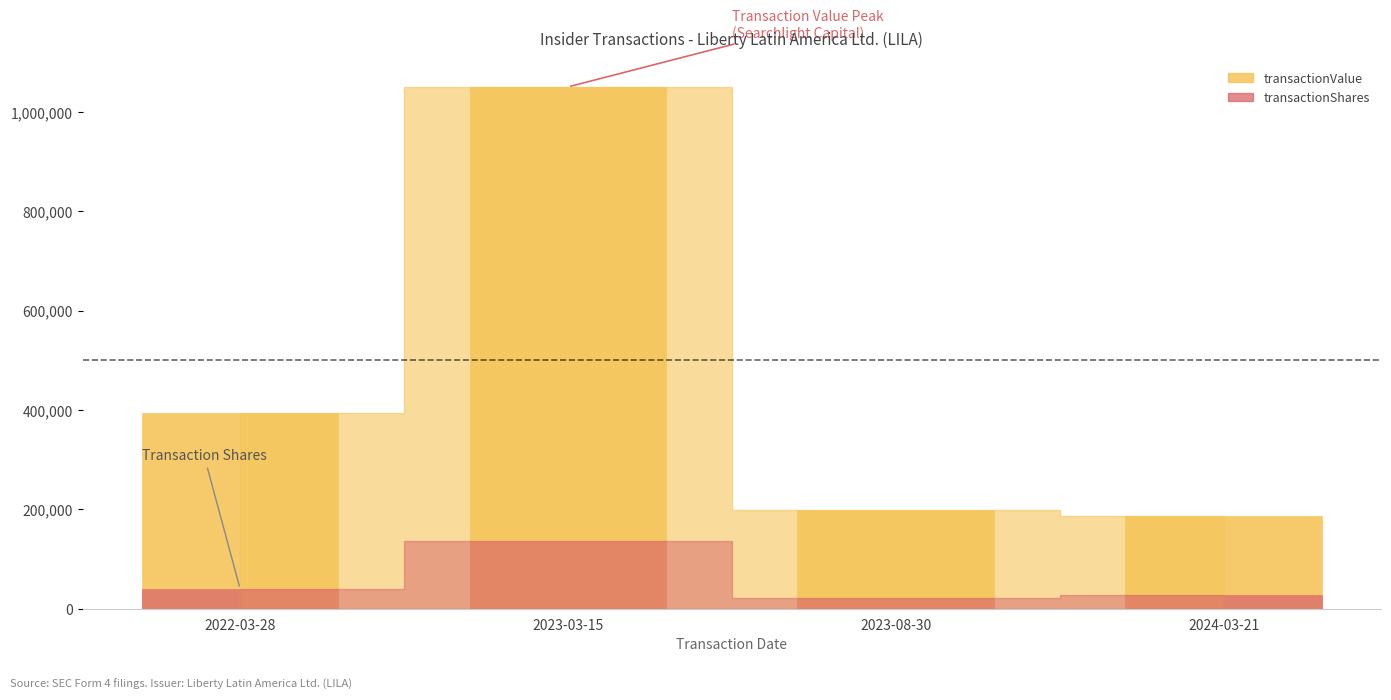

What is the maximum value for transactionShares?

135314